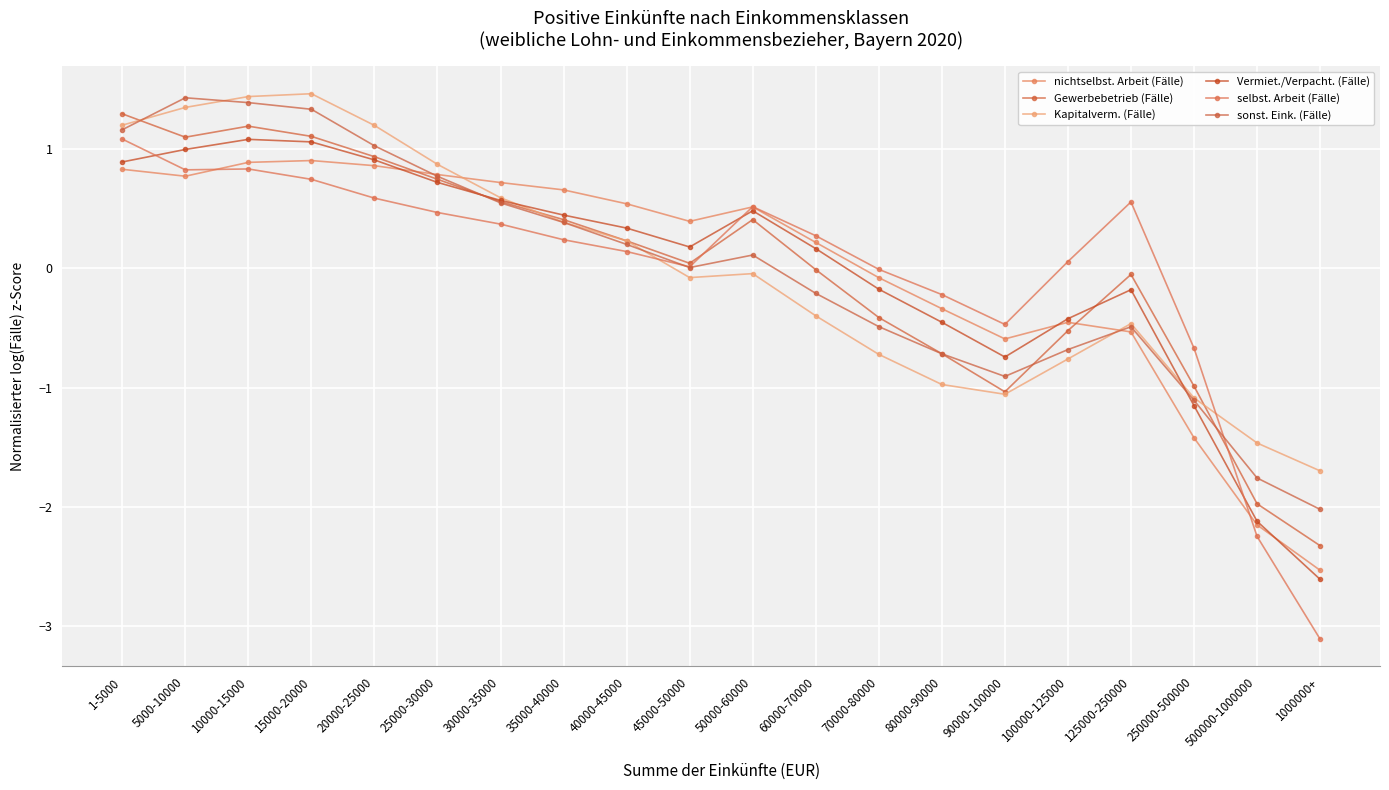

What position from the right is 50000-60000?

10